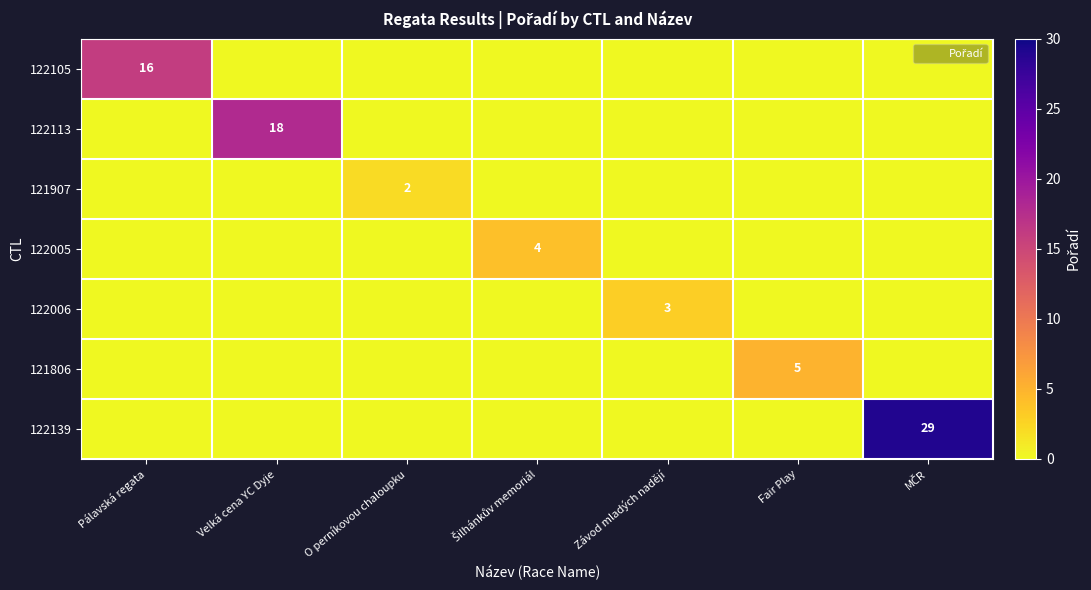

At which label is 122113 closest to 9?

Pálavská regata